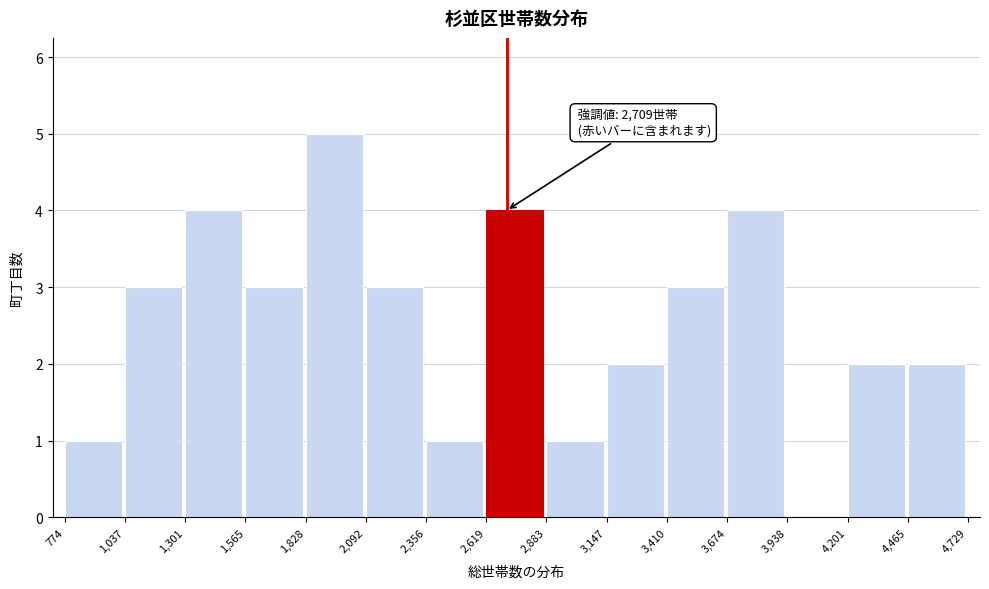

Which range on the x-axis has the tallest bar?

1,828 to 2,092